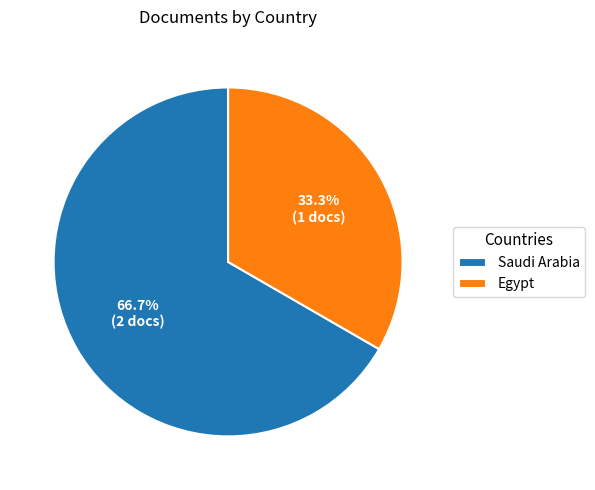

What percentage is NOT represented by Egypt?

66.7%